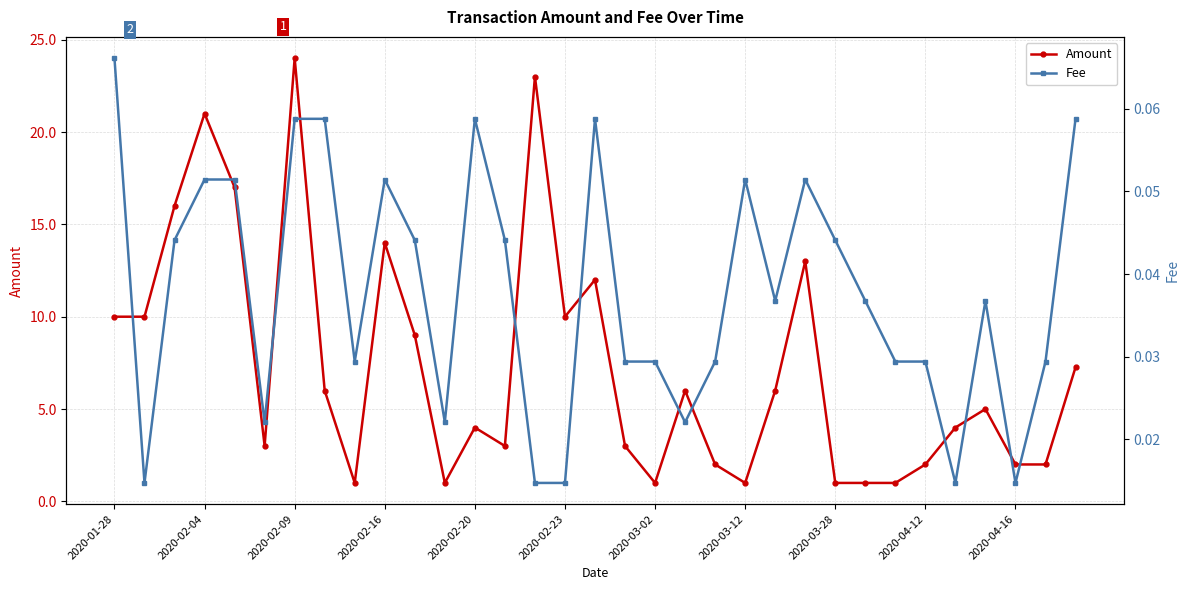

How many lines are shown in the chart?

2